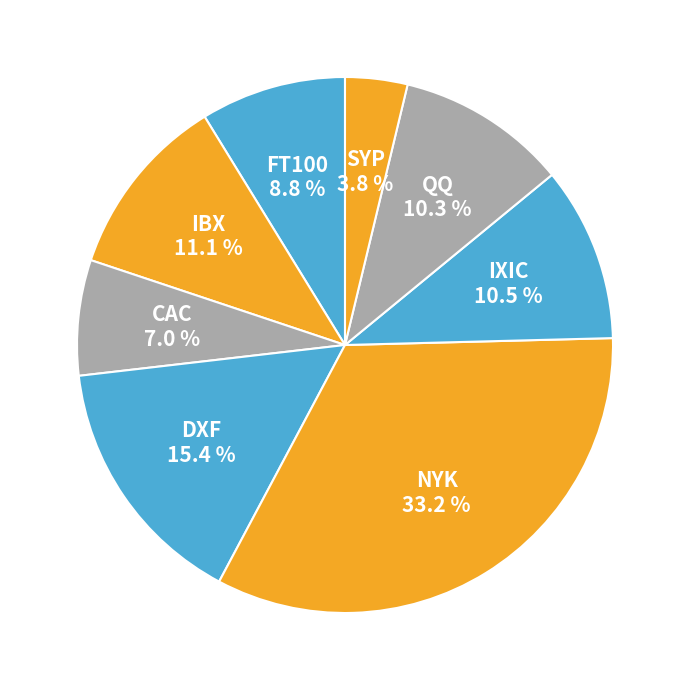

To the nearest percent, what percentage of the pie is NYK?

33%